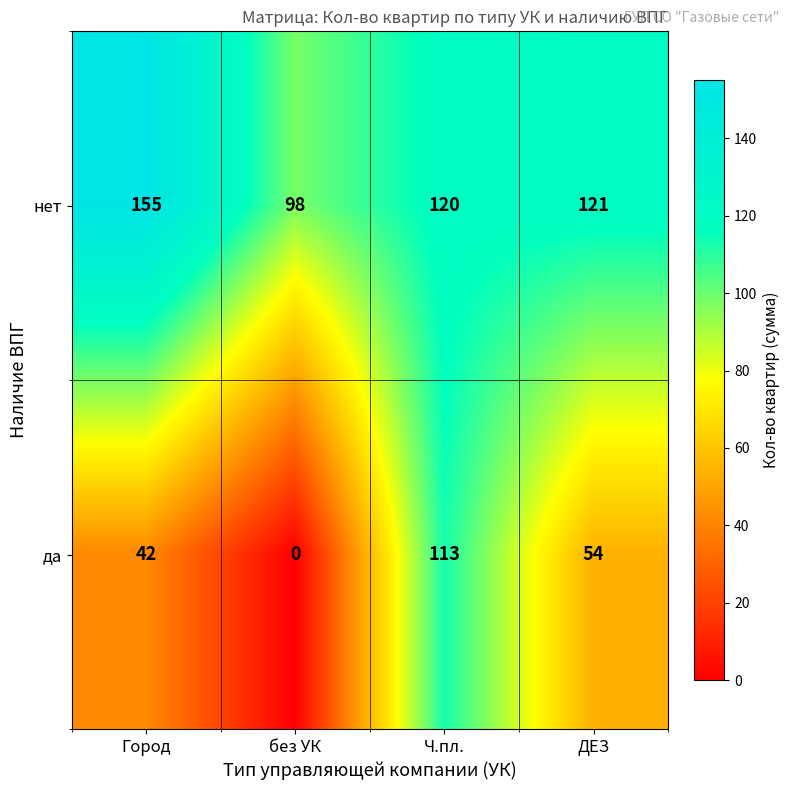

Count the number of categories in the chart.

4